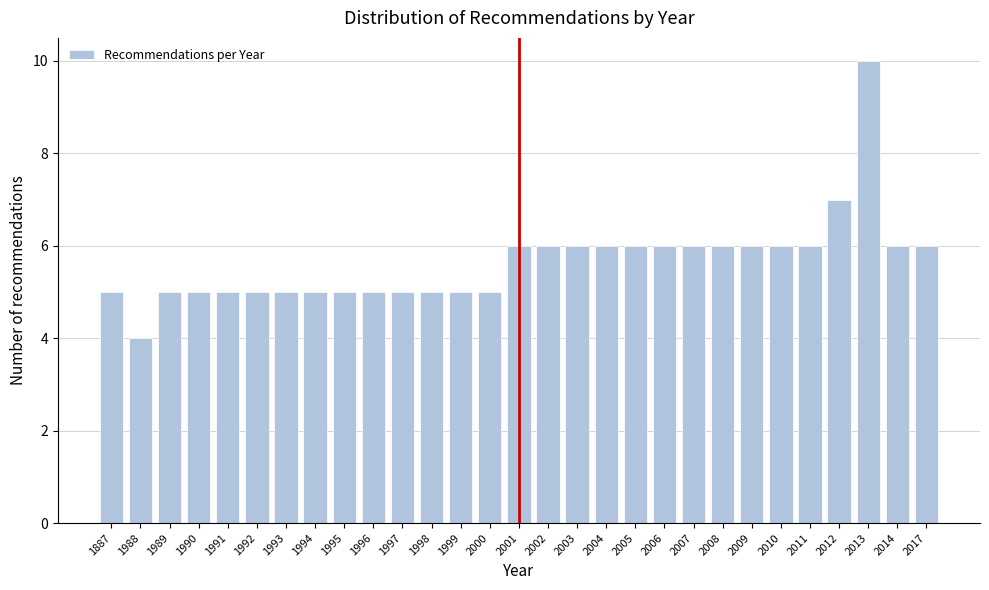

Reading right to left, what are all the values shown in this chart?

2017=6	2014=6	2013=10	2012=7	2011=6	2010=6	2009=6	2008=6	2007=6	2006=6	2005=6	2004=6	2003=6	2002=6	2001=6	2000=5	1999=5	1998=5	1997=5	1996=5	1995=5	1994=5	1993=5	1992=5	1991=5	1990=5	1989=5	1988=4	1887=5